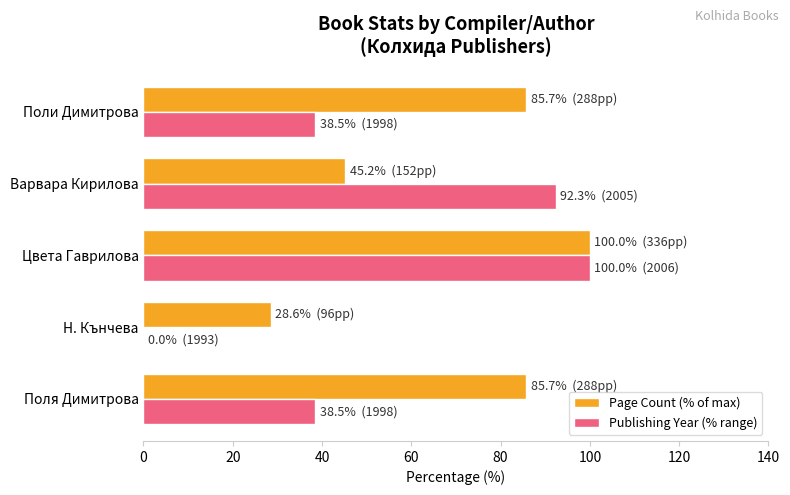

True or false: Page Count (% of max) has a value of 85.7 at Поли Димитрова.

True